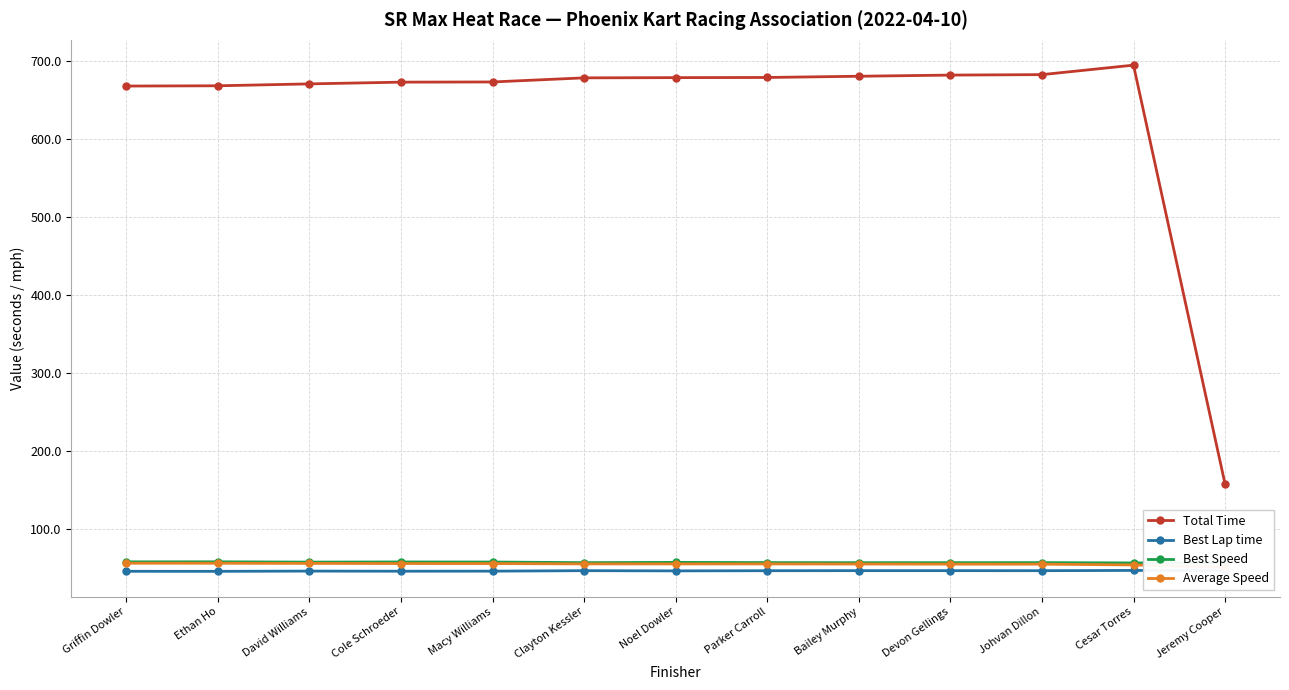

Is it true that Total Time equals 672.9 at Macy Williams?

True